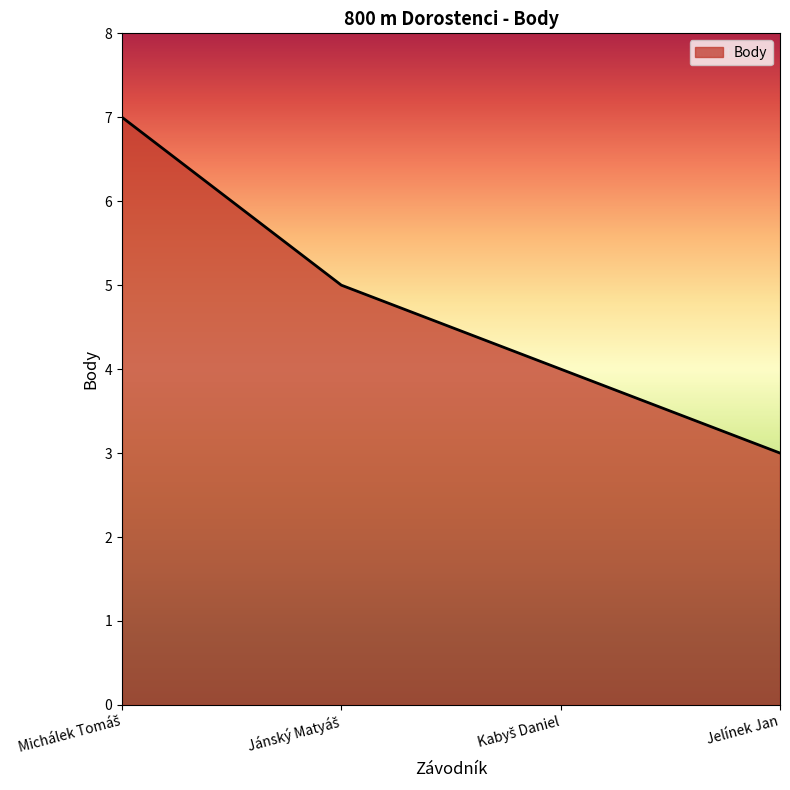

What is the sum of all values?

19